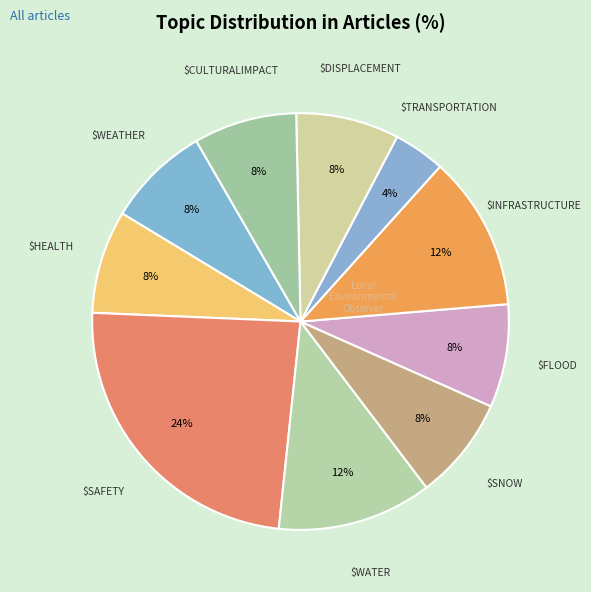

Is there any slice that represents more than half of the pie?

No